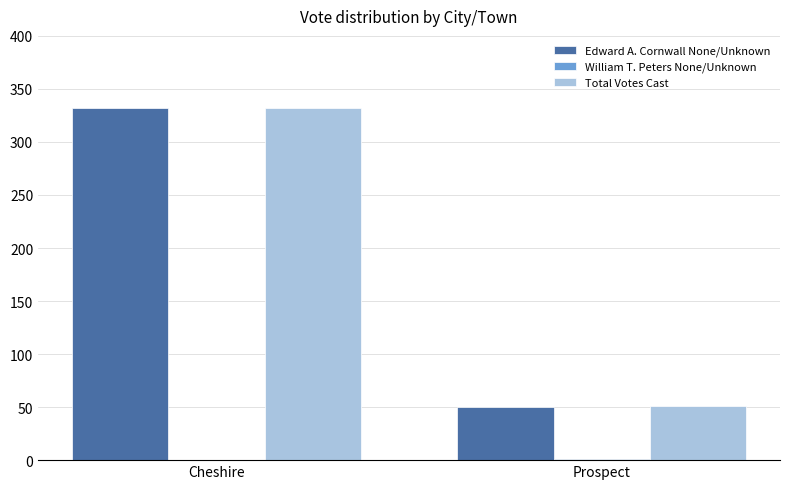

What is the sum of all Total Votes Cast values?

383